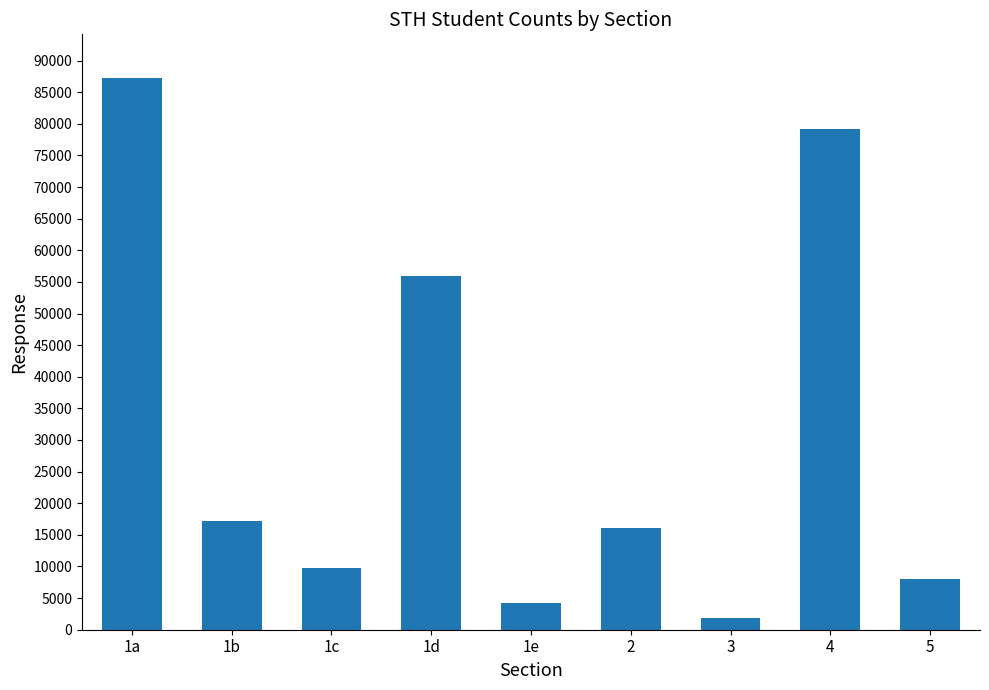

Reading right to left, what are all the values shown in this chart?

5=8023	4=79147	3=1859	2=16133	1e=4256	1d=55964	1c=9779	1b=17171	1a=87170